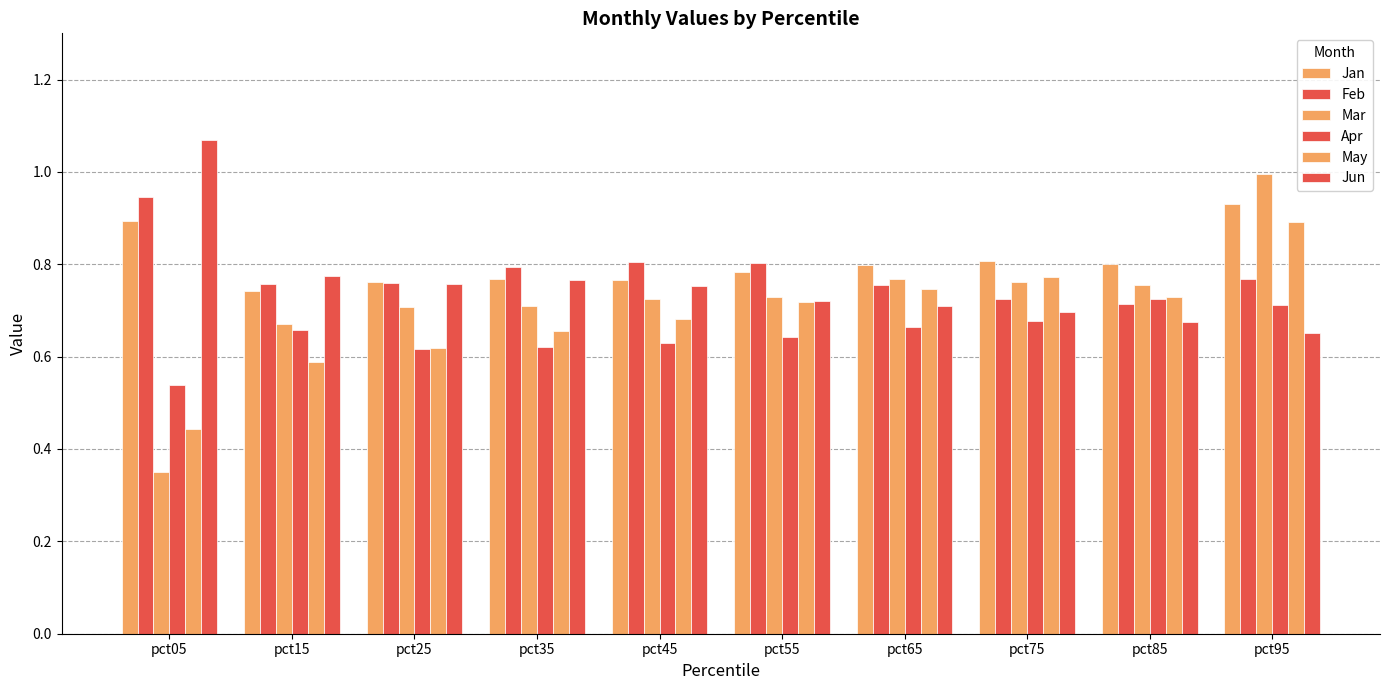

Read the Apr value at pct45.

0.6